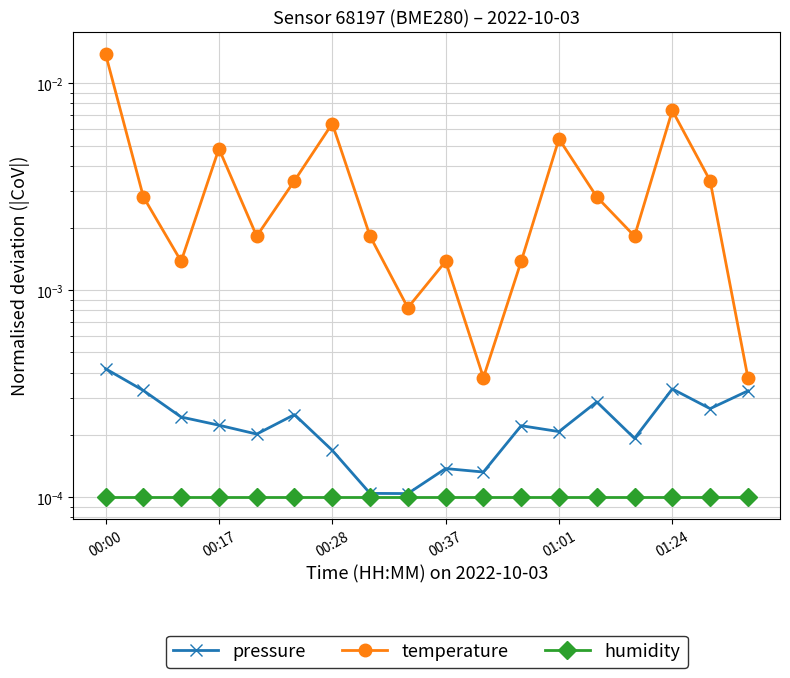

At which category is the sum across all series the highest?

00:00